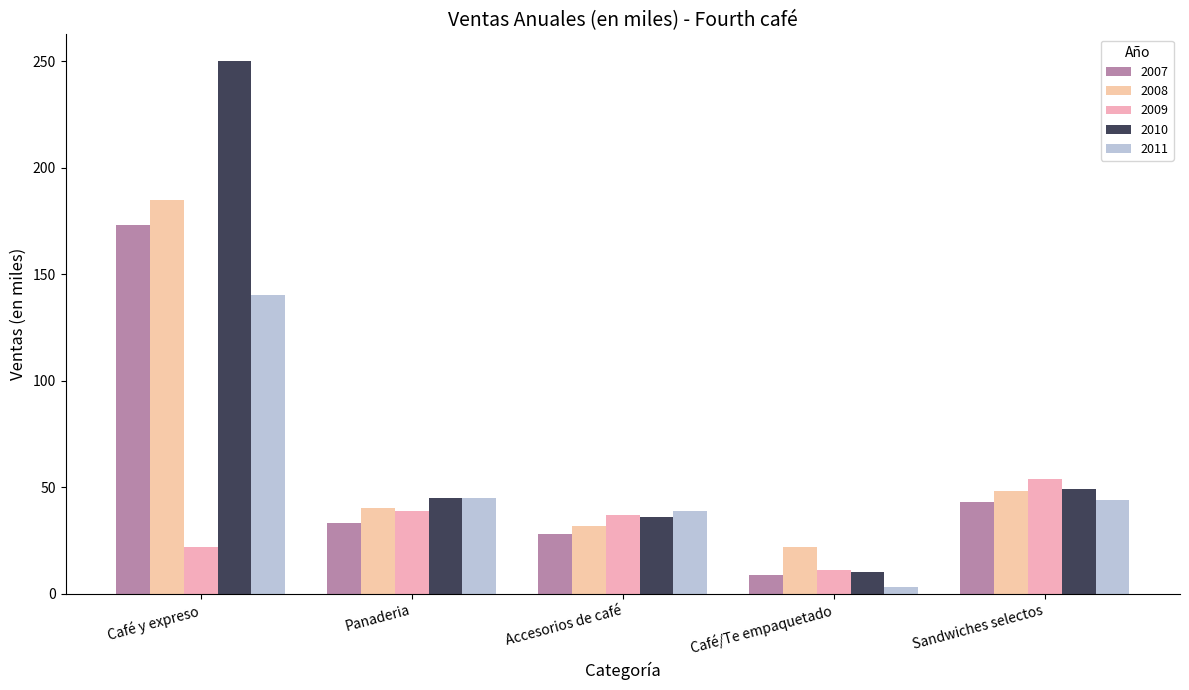

Read the 2010 value at Sandwiches selectos, to the nearest 10.

50